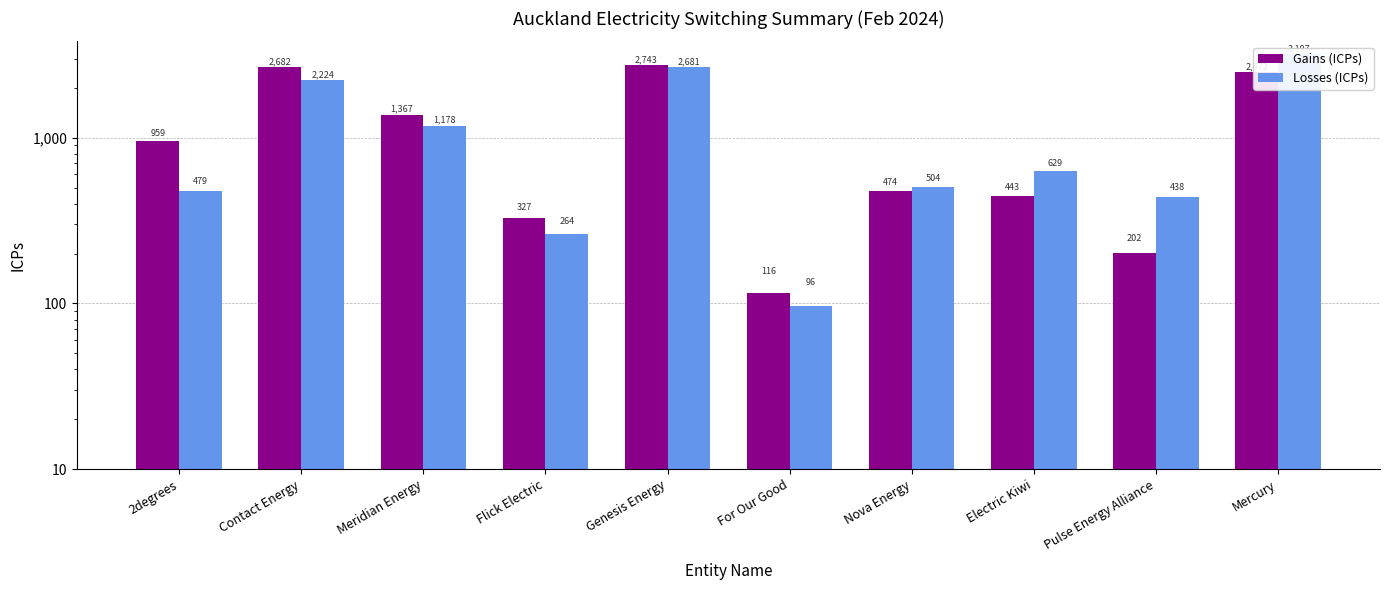

What is the sum of the Losses (ICPs) values at Flick Electric and Nova Energy?

768